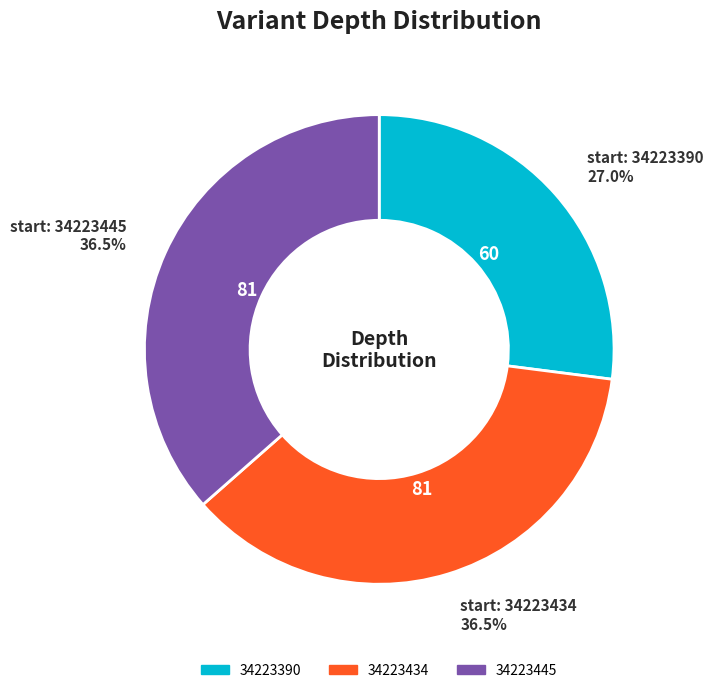

What percentage is NOT represented by 34223445?

63.5%